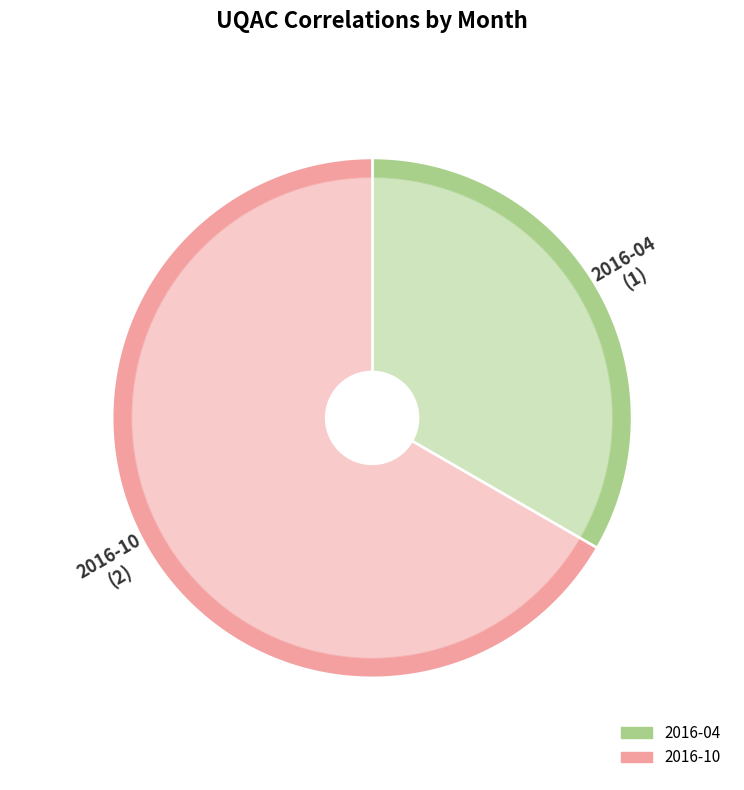

What is the change in value from 2016-04 to 2016-10?

+1